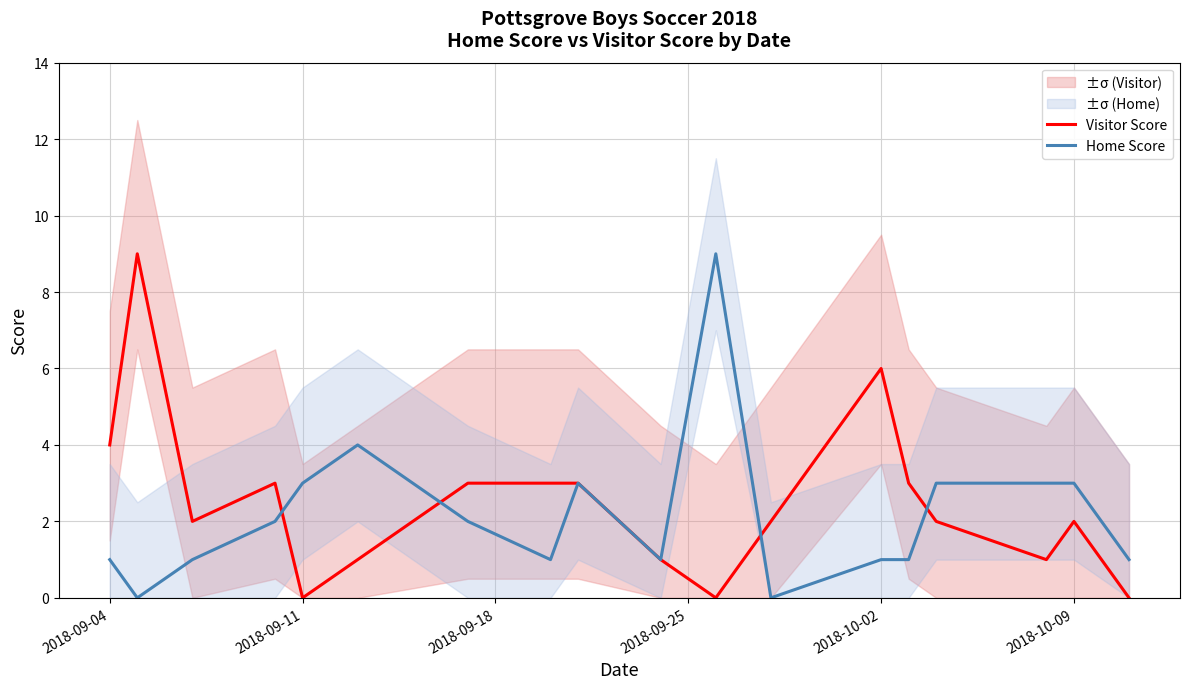

What is the sum of all Home Score values?

39